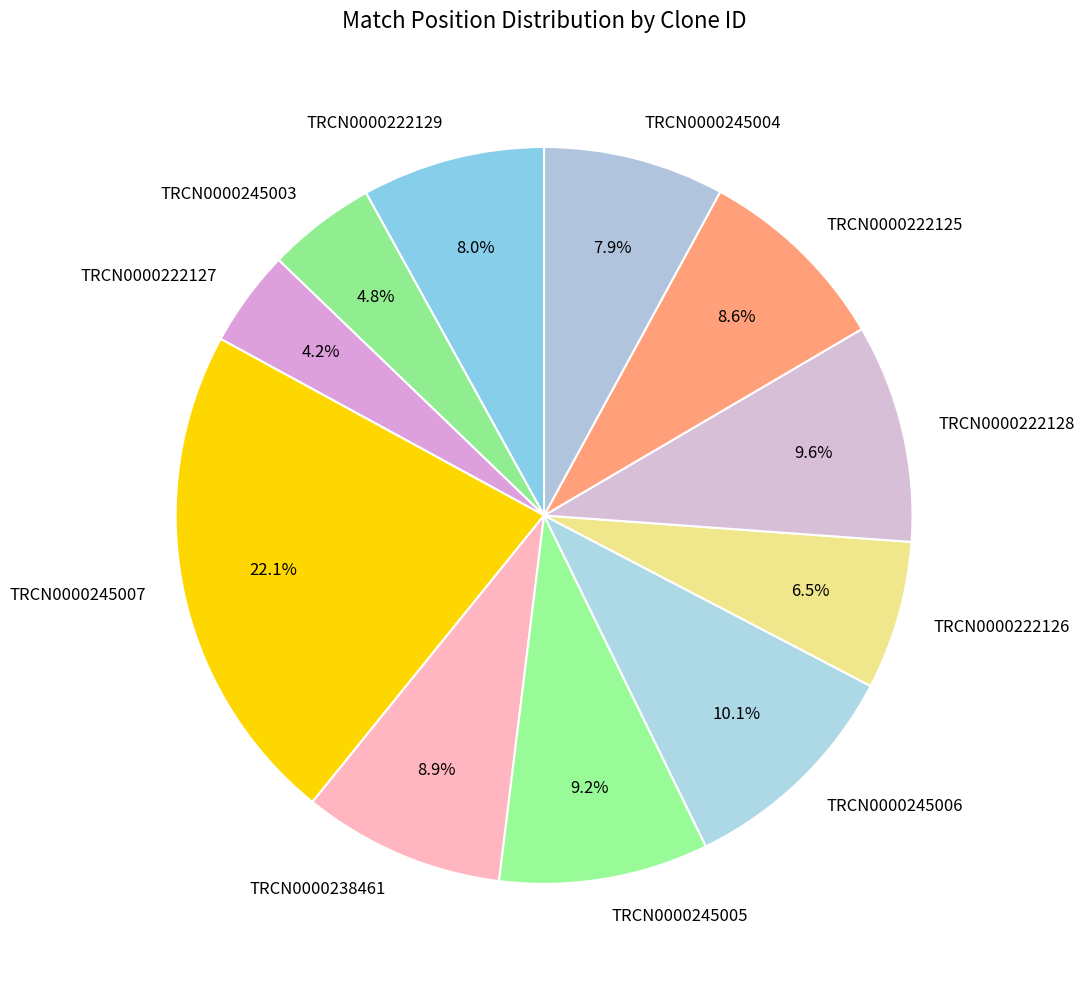

Which category has the smallest portion of the pie?

TRCN0000222127